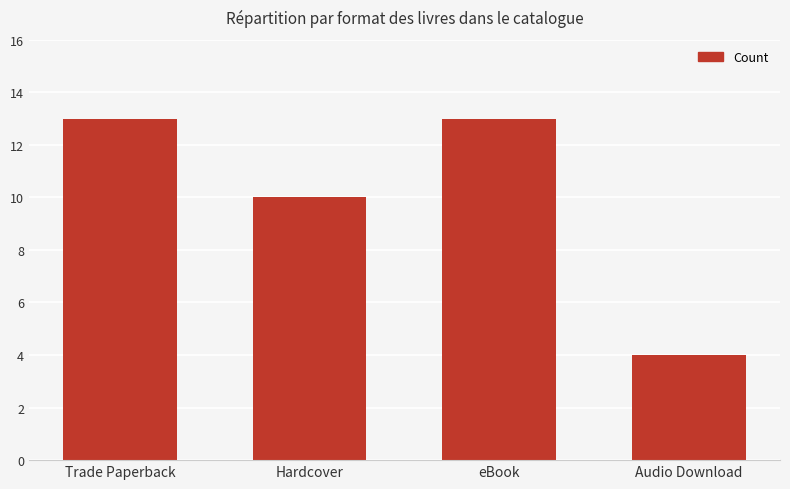

What is the label of the 1st bar from the right?

Audio Download